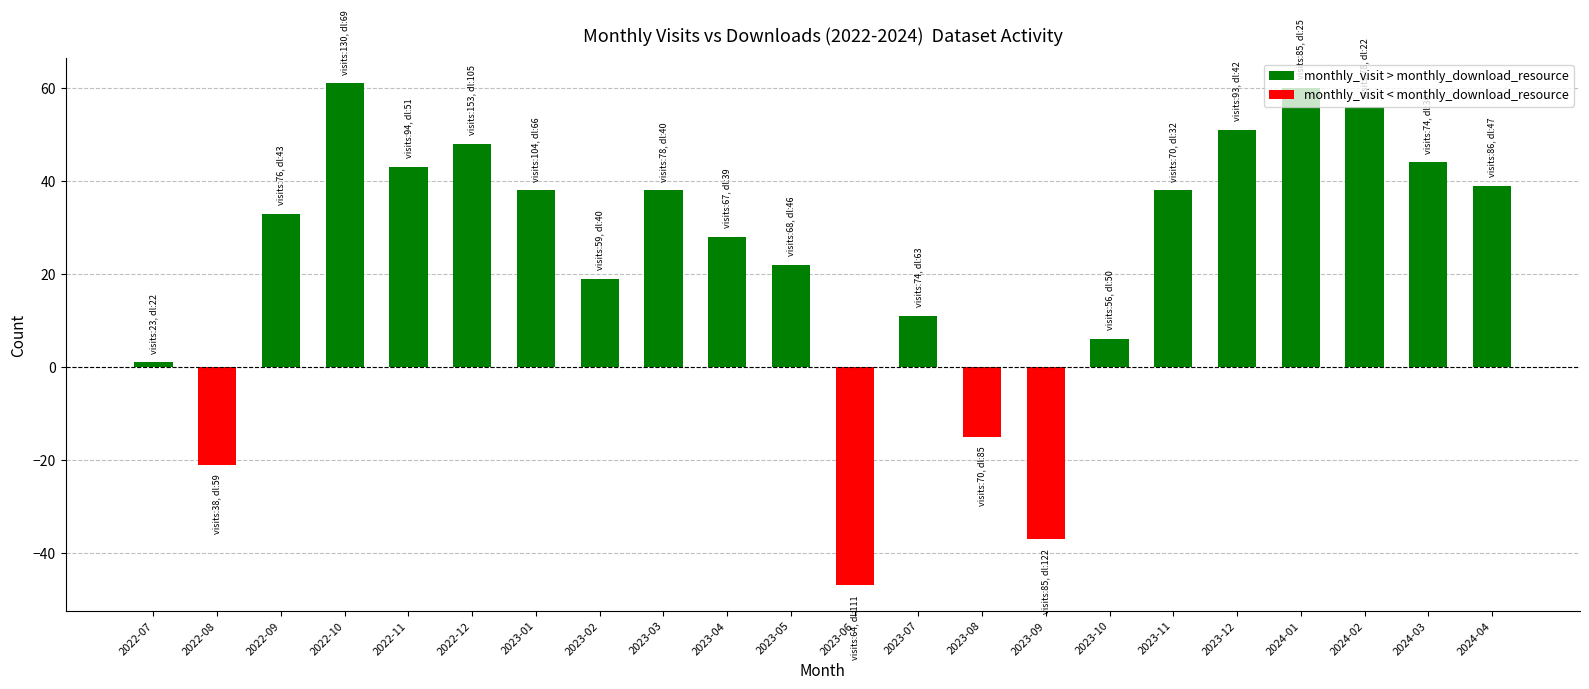

Reading right to left, transcribe all the data shown in this chart.

39	44	56	60	51	38	6	-37	-15	11	-47	22	28	38	19	38	48	43	61	33	-21	1